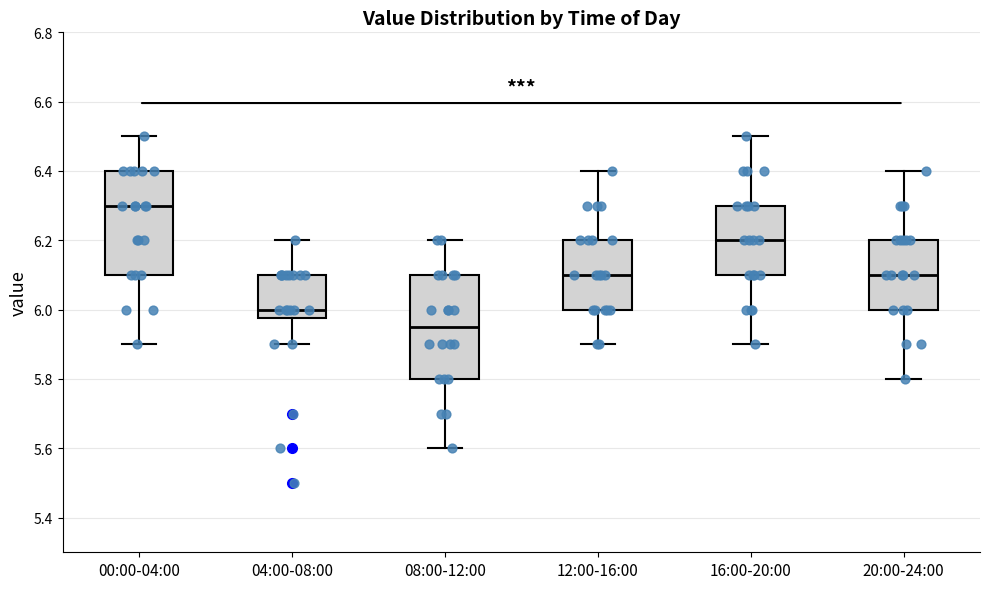

Reading left to right, read every box against the y-axis: the position of its median line, the range the box covers, and the ends of its whiskers. The values are not printed on the chart, so give them approximately, as read against the axis.

00:00-04:00: median 6.30, box 6.10 to 6.40, whiskers 5.90 to 6.50
04:00-08:00: median 6.00, box 5.98 to 6.10, whiskers 5.90 to 6.20
08:00-12:00: median 5.96, box 5.80 to 6.10, whiskers 5.60 to 6.20
12:00-16:00: median 6.10, box 6.00 to 6.20, whiskers 5.90 to 6.40
16:00-20:00: median 6.20, box 6.10 to 6.30, whiskers 5.90 to 6.50
20:00-24:00: median 6.10, box 6.00 to 6.20, whiskers 5.80 to 6.40